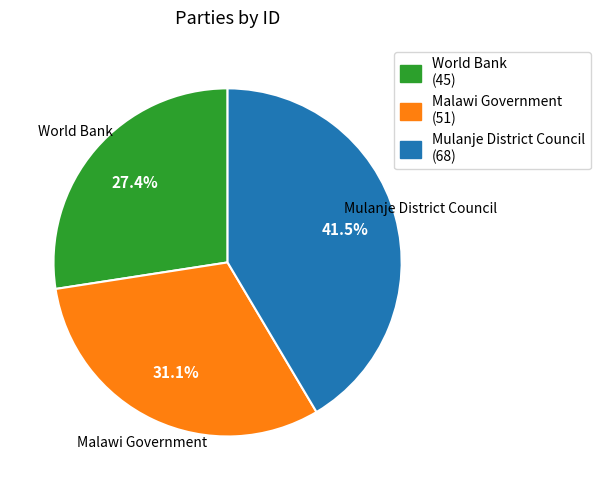

Does Mulanje District Council account for over 50% of the chart?

No